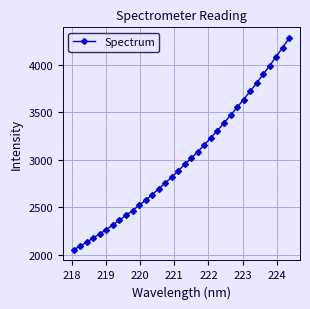

What is the sum of all values?

102147.7